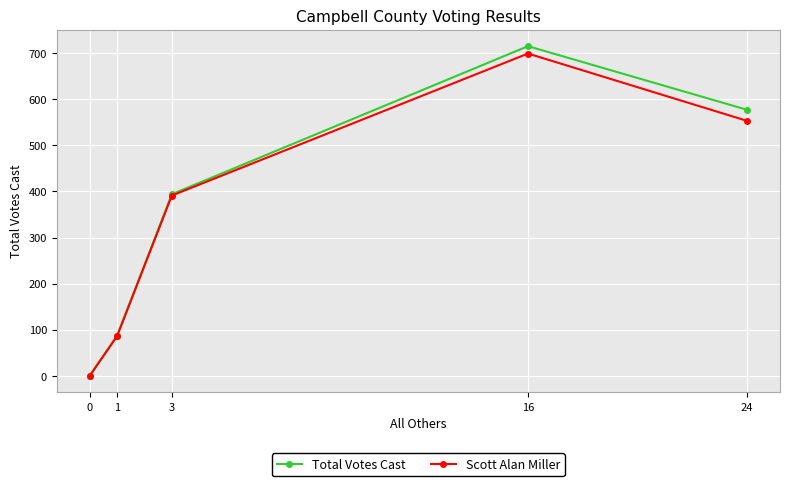

True or false: Total Votes Cast and Scott Alan Miller intersect in this chart.

False